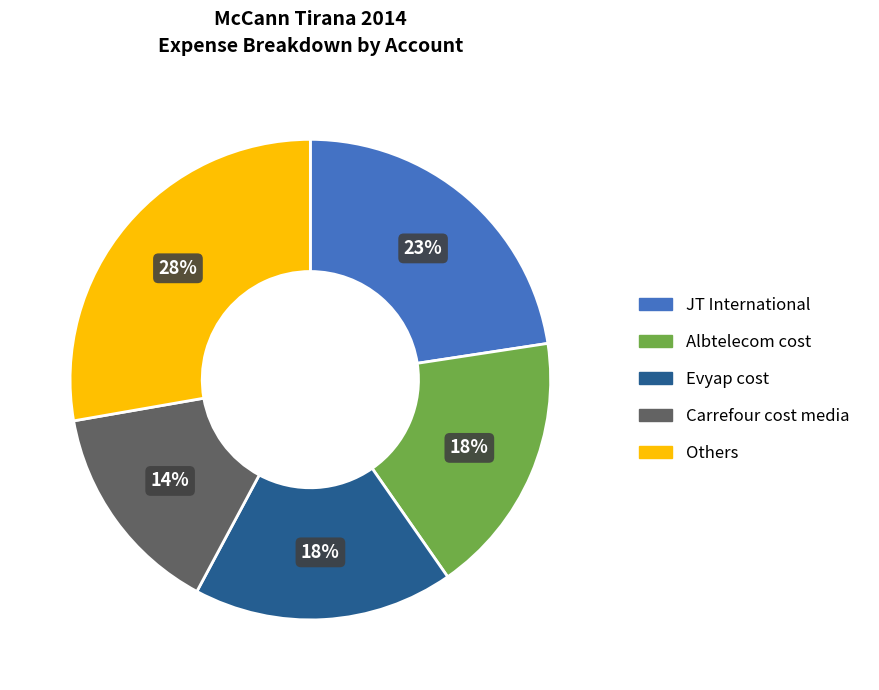

To the nearest percent, what is the average slice percentage?

20%